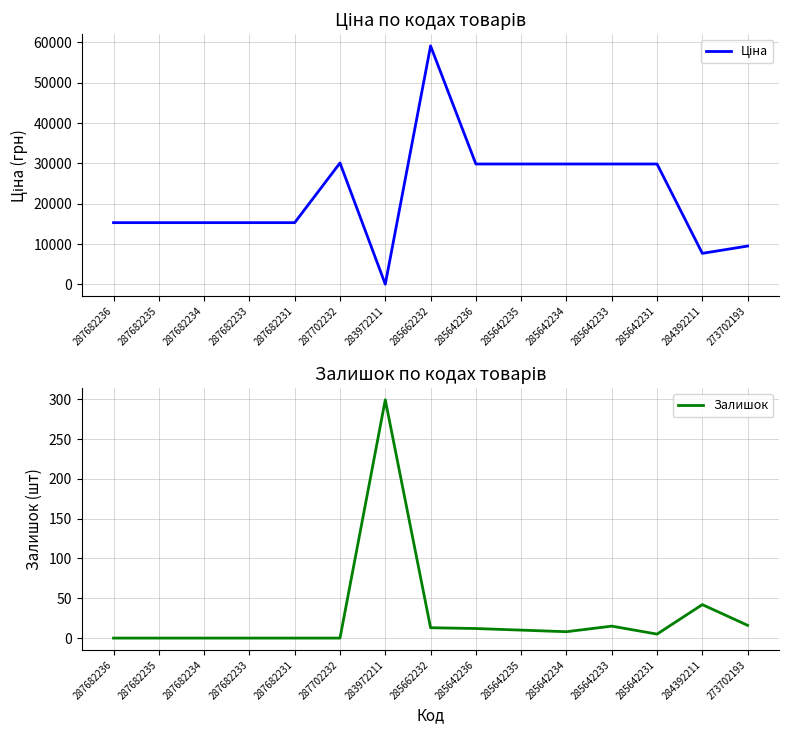

Between which two adjacent categories do Залишок and Ціна first intersect?

287702232 and 283972211